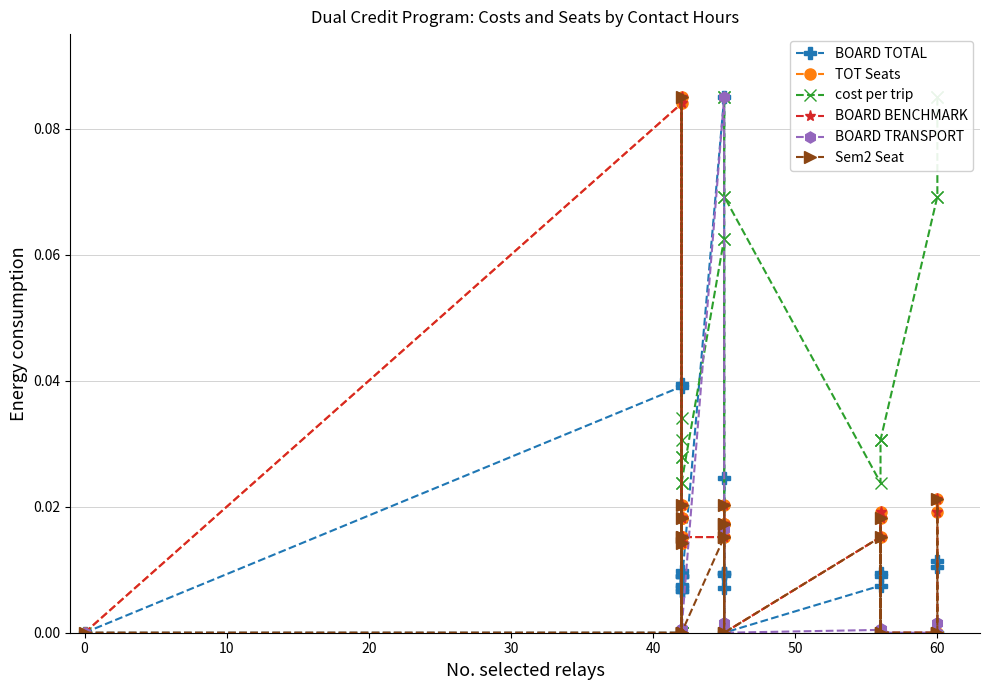

Which series has the largest total across all categories?

cost per trip